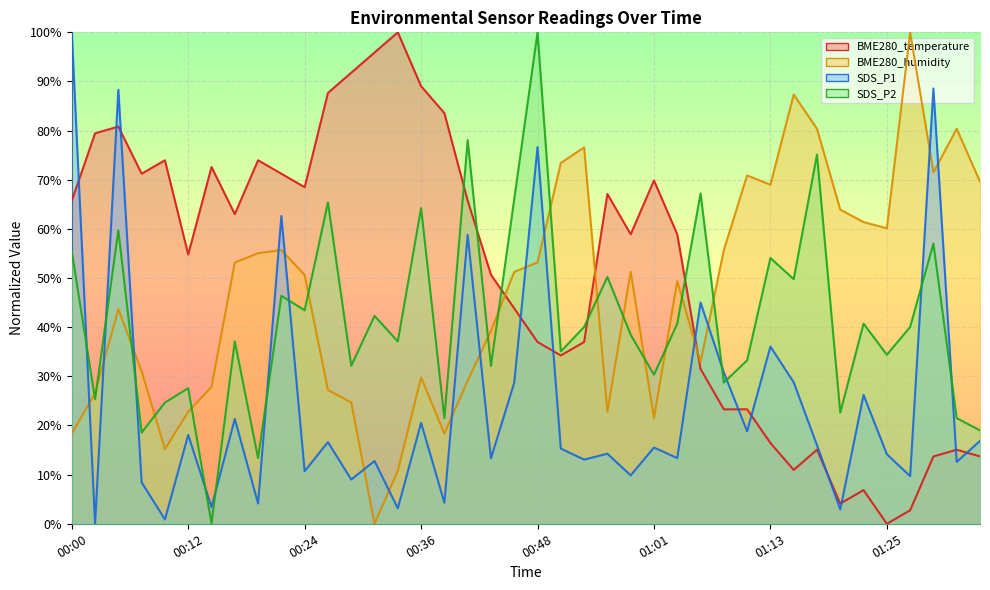

Which series has the widest spread of values?

BME280_temperature